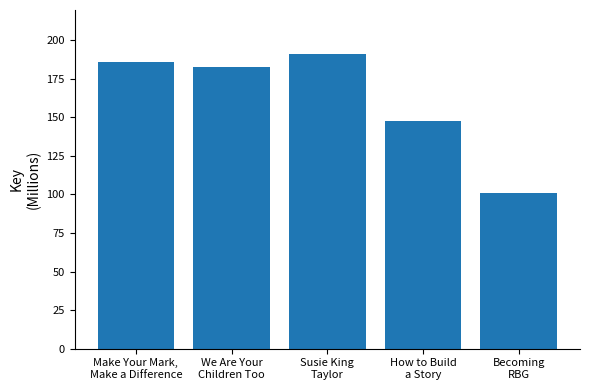

Reading left to right, extract all data points from this chart.

186.1	182.7	190.9	147.8	101.0